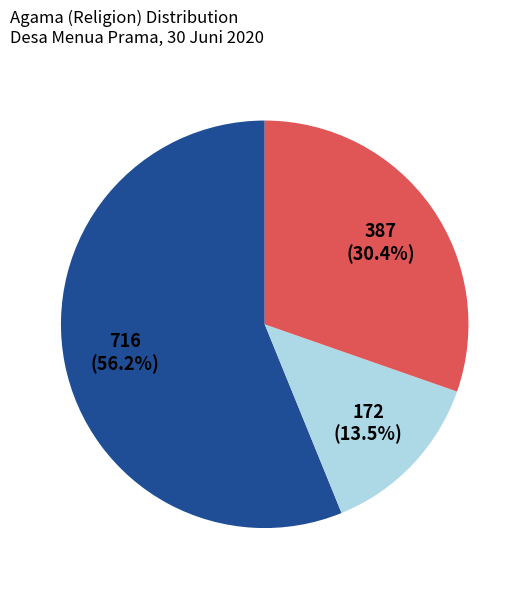

Does any single category account for the majority?

Yes